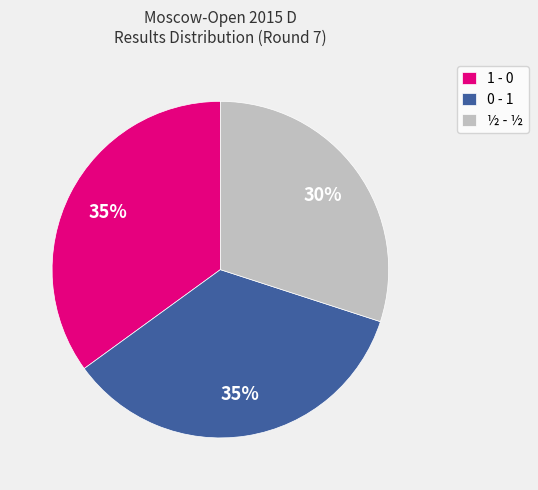

To the nearest percent, what is the difference between the largest and smallest slice percentages?

5%